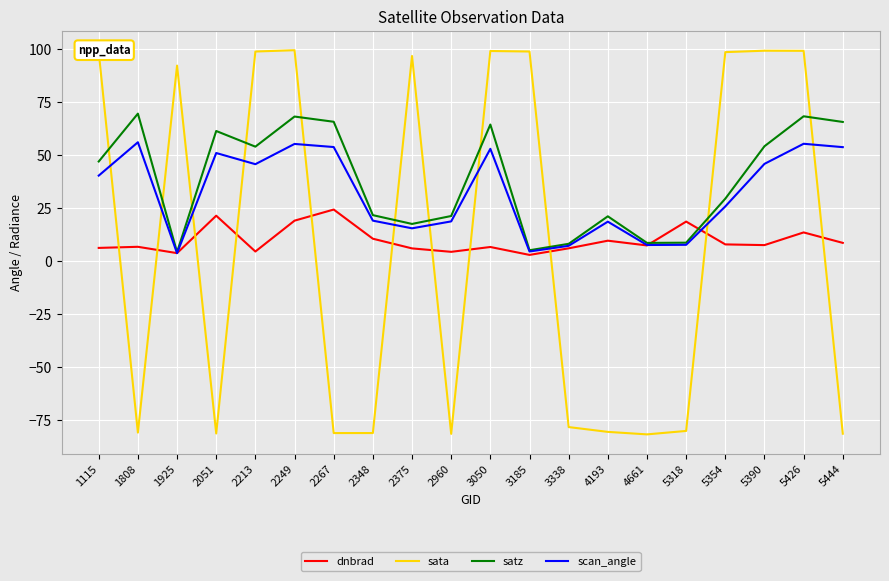

What is the total value across all series at 4193?

-31.3